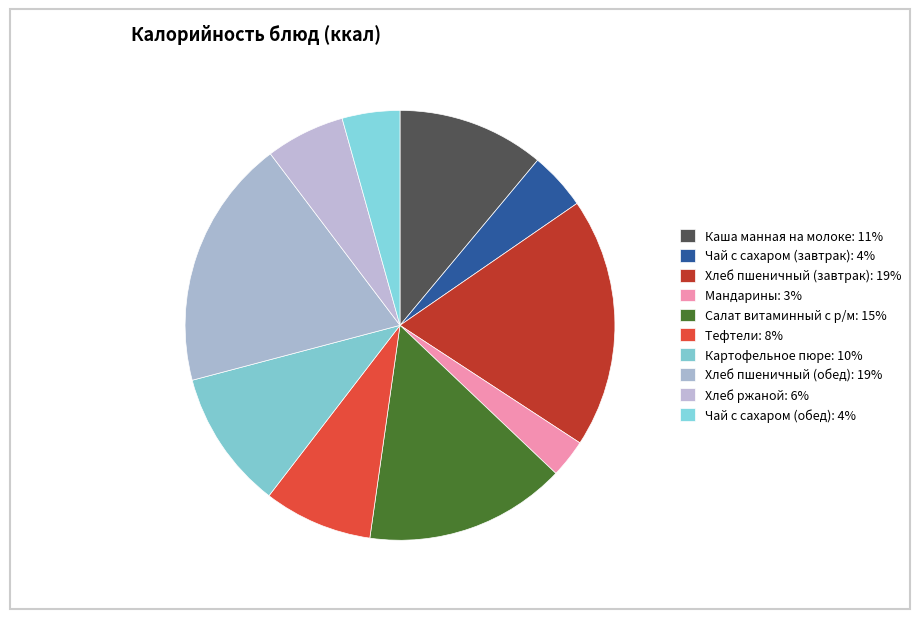

To the nearest percent, what portion does Тефтели represent?

8%